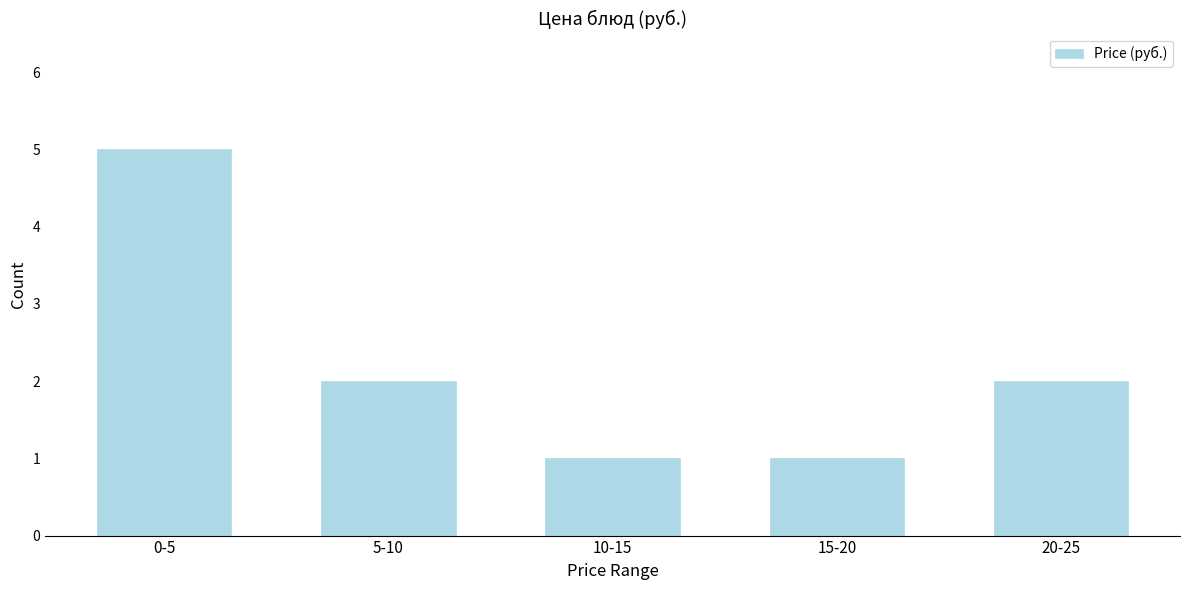

Reading right to left, list all the values displayed in this chart.

20-25=2	15-20=1	10-15=1	5-10=2	0-5=5